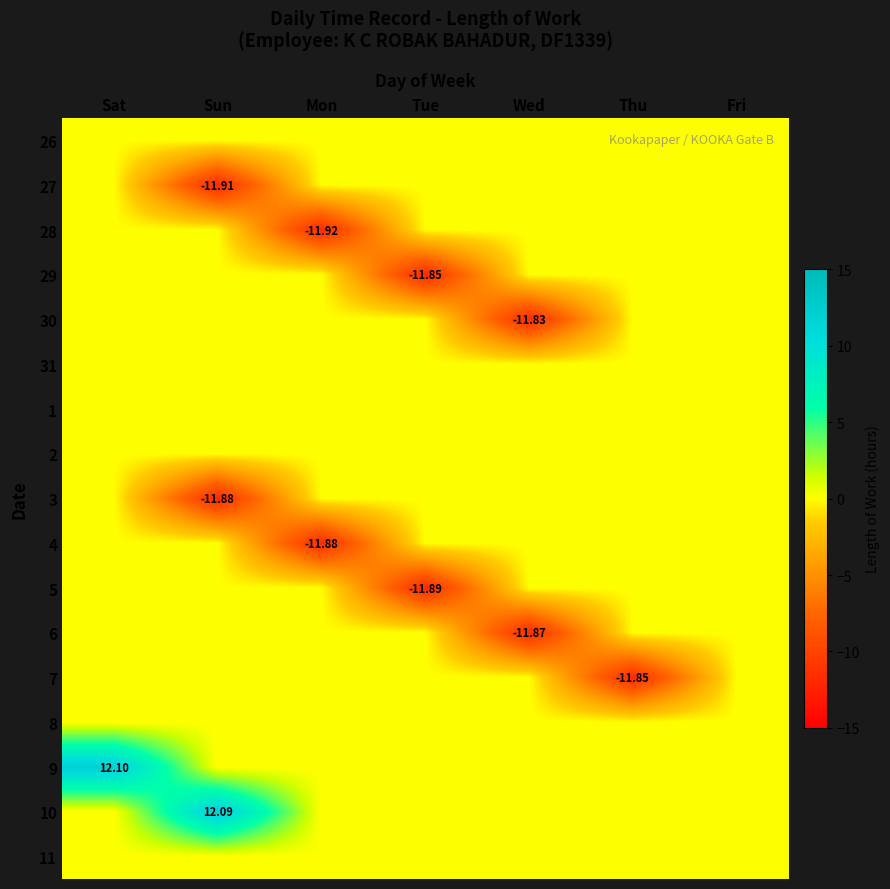

What is the total value across all series at Wed?

-23.7